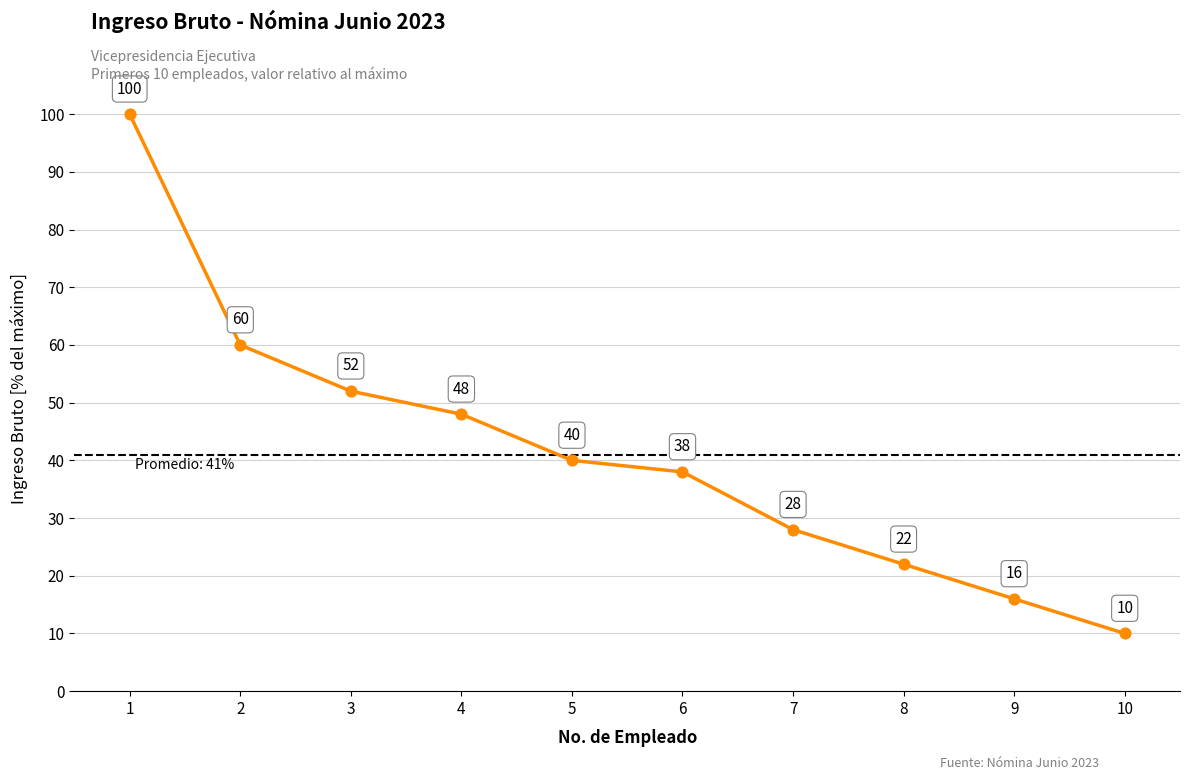

What is the change in value from 4 to 5?

-8